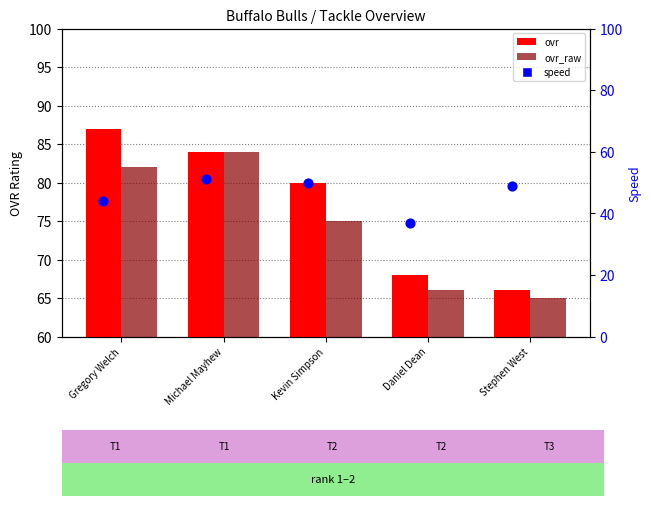

Which series has the widest spread of Y values?

ovr